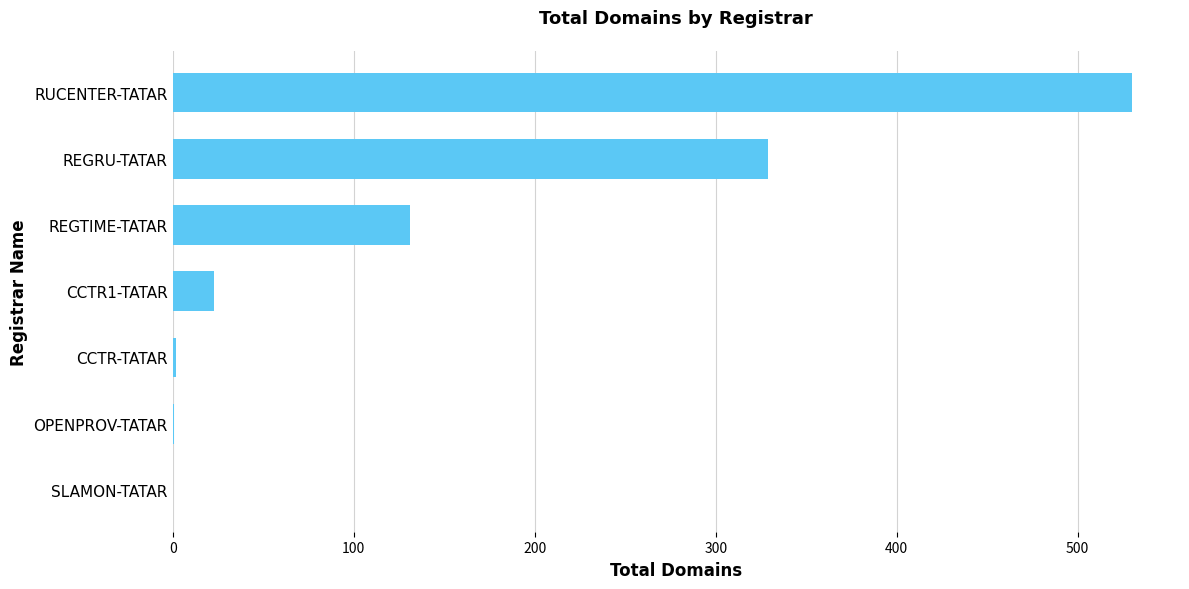

What is the ratio of the value at REGRU-TATAR to the value at REGTIME-TATAR?

2.5